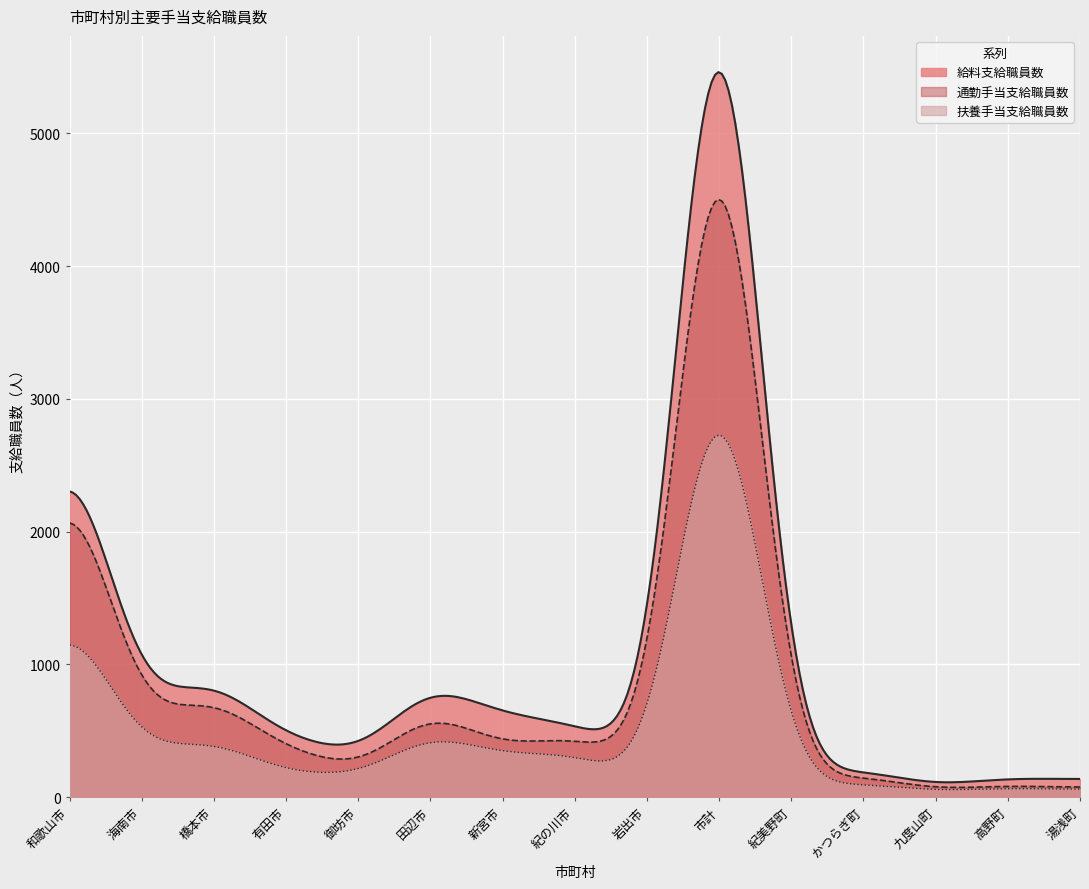

What is the maximum value for 扶養手当支給職員数?

2724.6